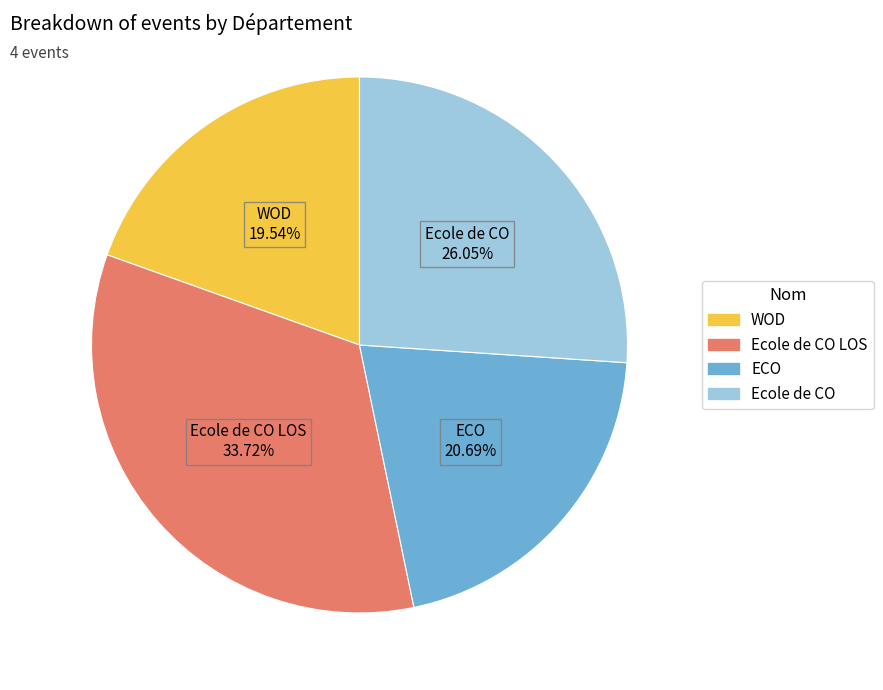

Is there any slice that represents more than half of the pie?

No